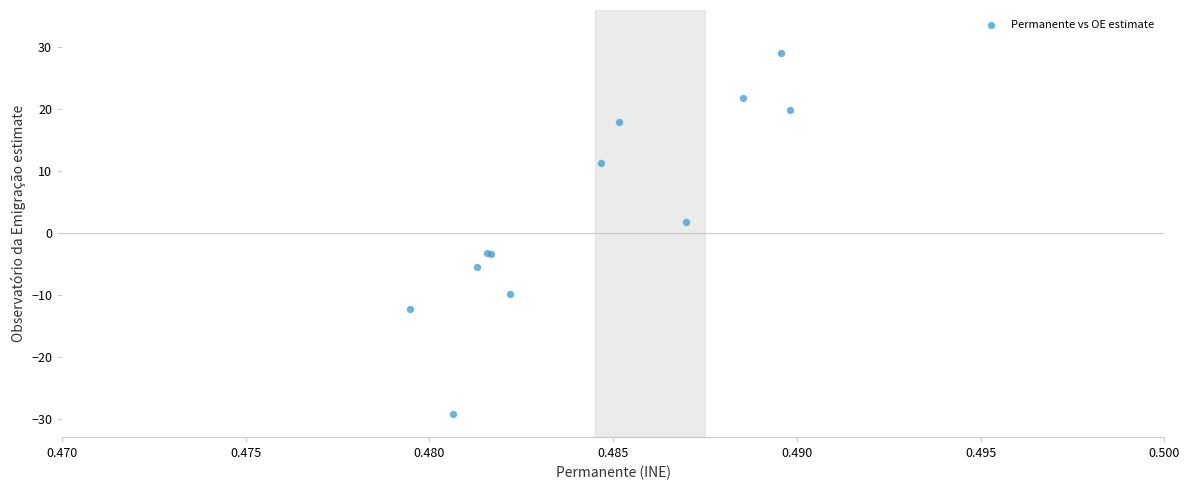

What Y value in the scatter plot is closest to 0?

1.8